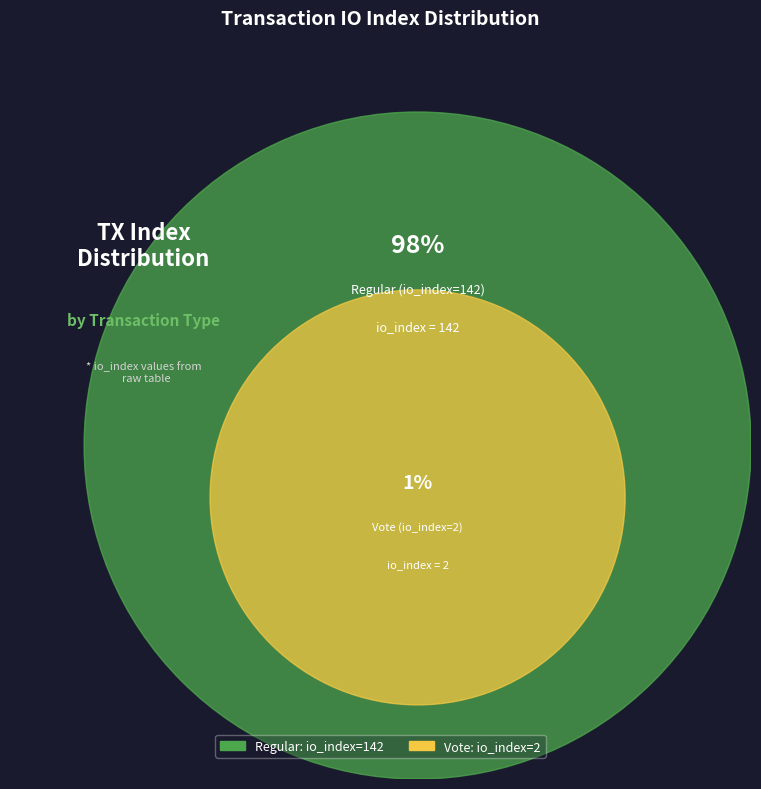

Which slice is the largest?

Regular (io_index=142)